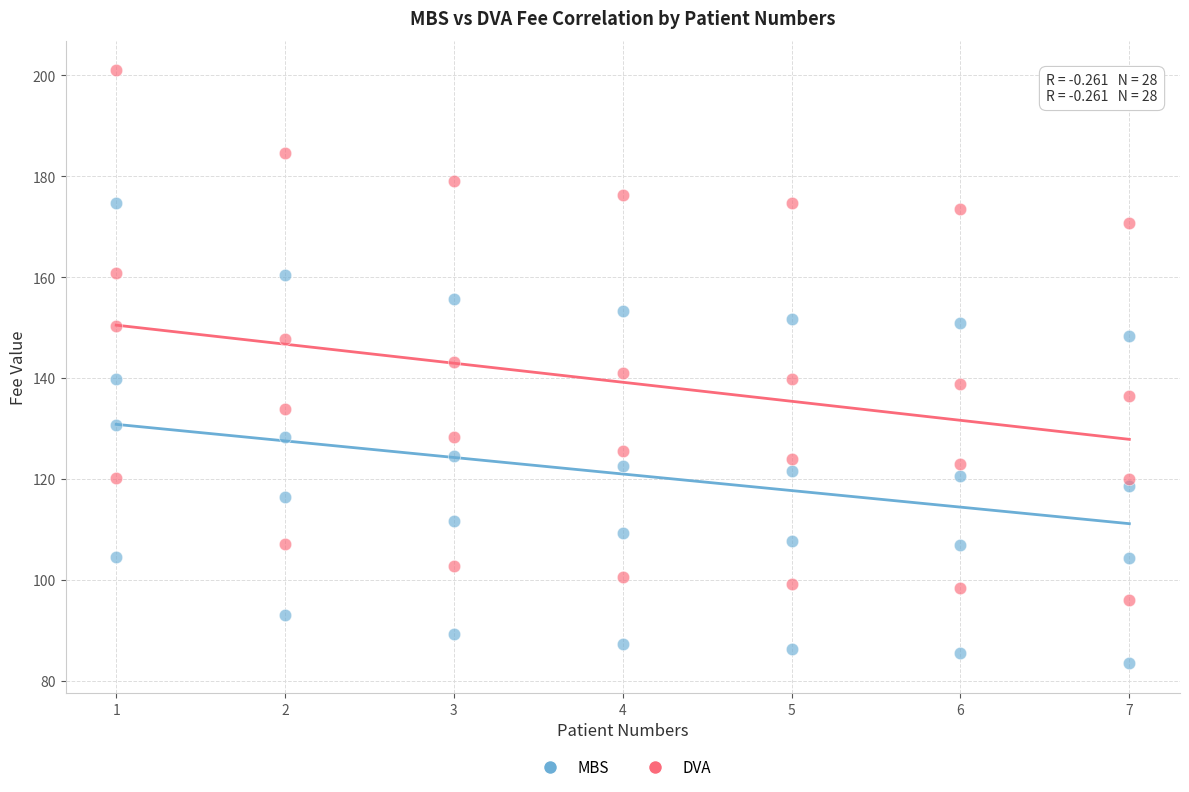

What are all the series names shown in the legend?

MBS, DVA